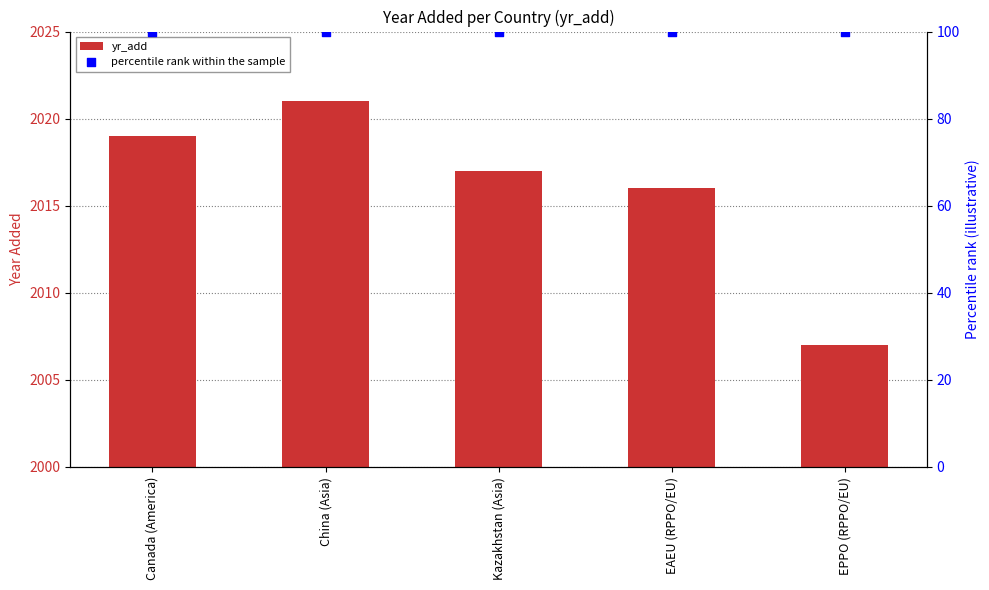

Is the value of yr_add at Kazakhstan (Asia) greater than the value of percentile rank within the sample at EAEU (RPPO/EU)?

Yes